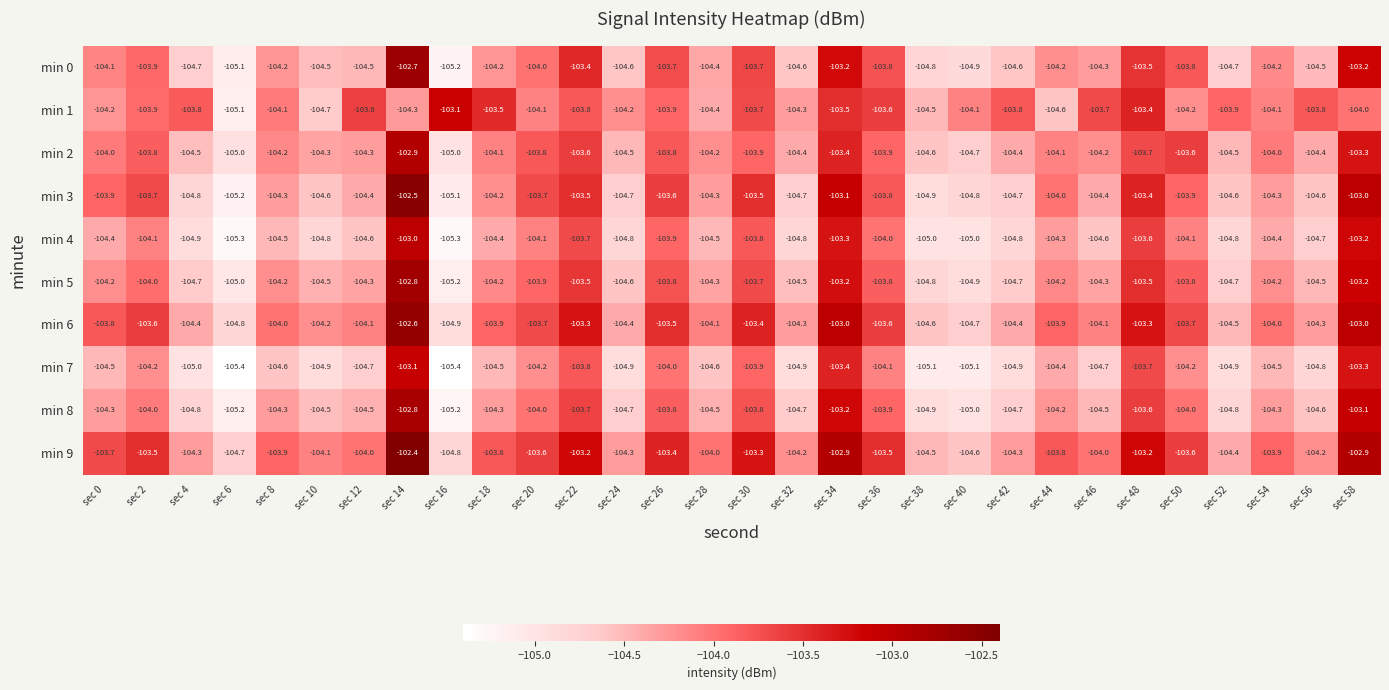

Which series has the largest range (max minus min)?

min 3